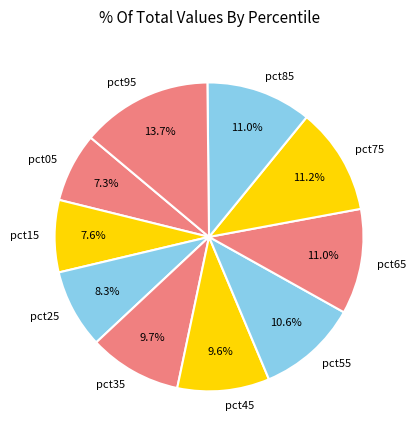

What percentage is the pct95 slice, to the nearest percent?

14%